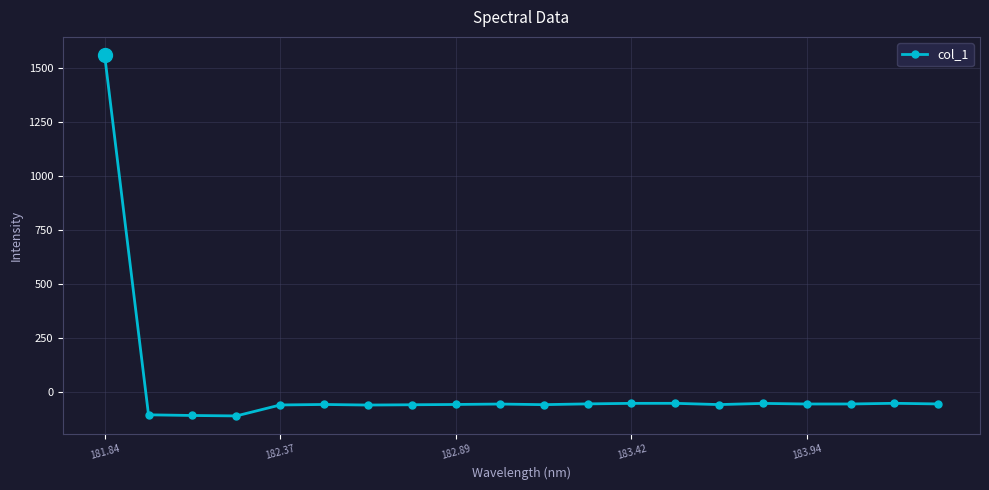

What is the value of the 1st point from the left?

1560.7